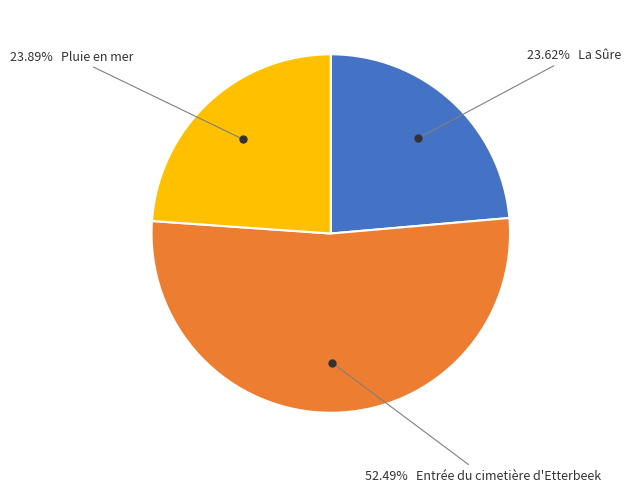

Does any single category account for the majority?

Yes